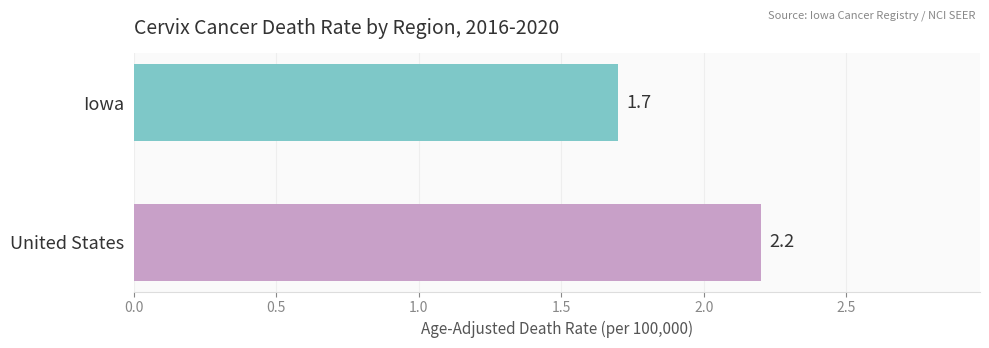

How many categories are shown in the chart?

2